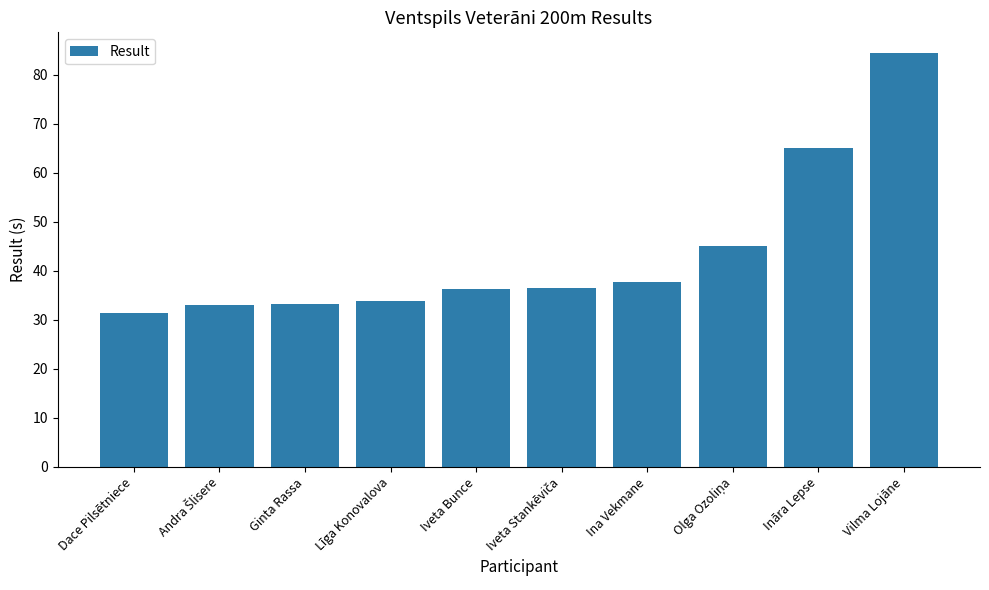

Which label corresponds to the largest value in the chart?

Vilma Lojāne